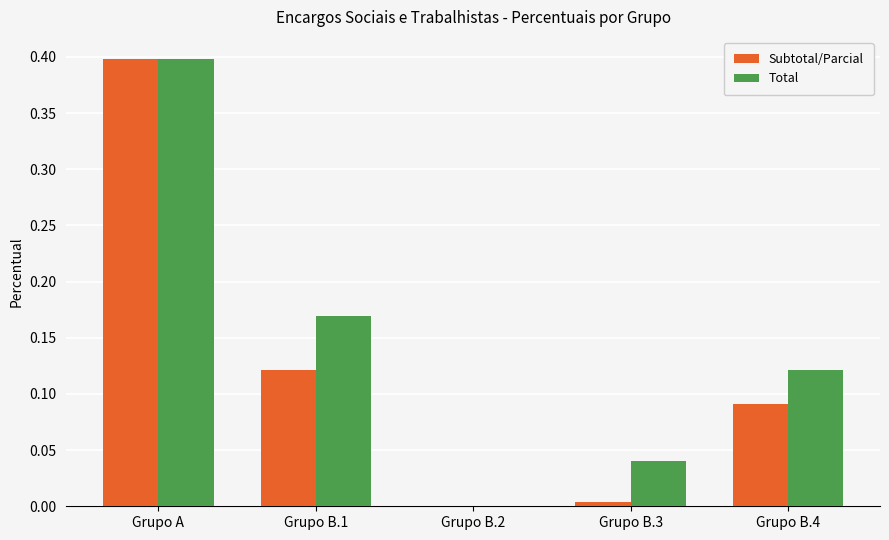

What is the sum of all Total values?

0.7